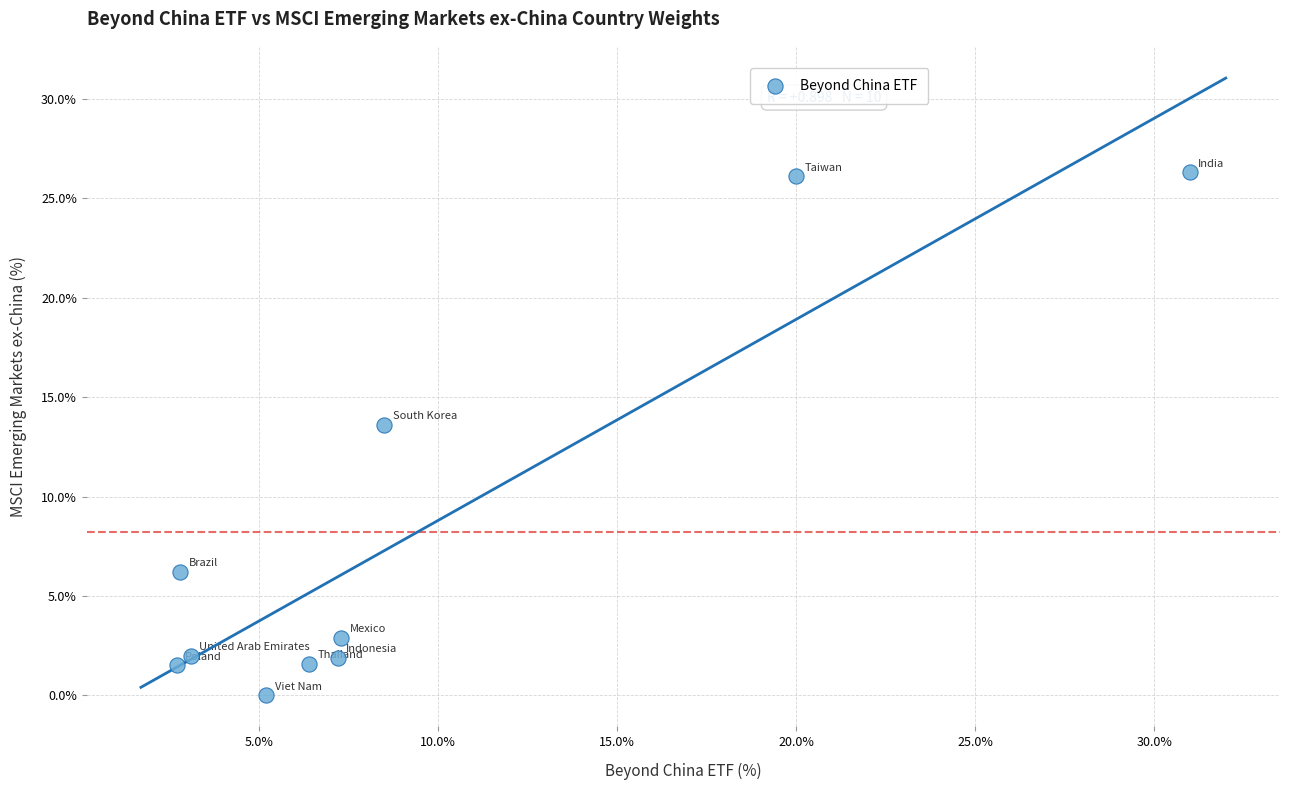

What is the average Y value?

8.2